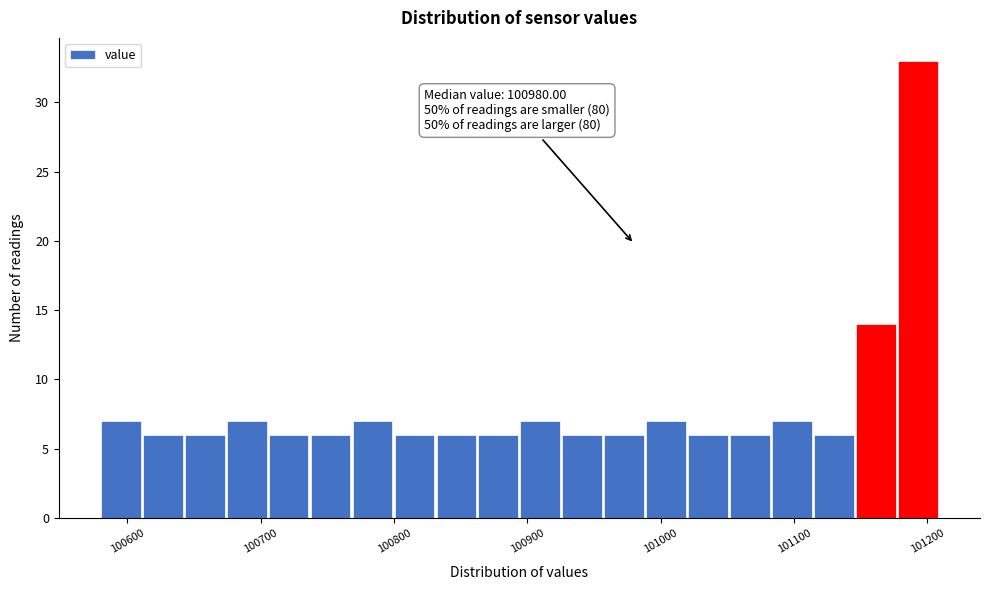

Read against the x-axis, roughly where is the centre of the tallest bar?

101190